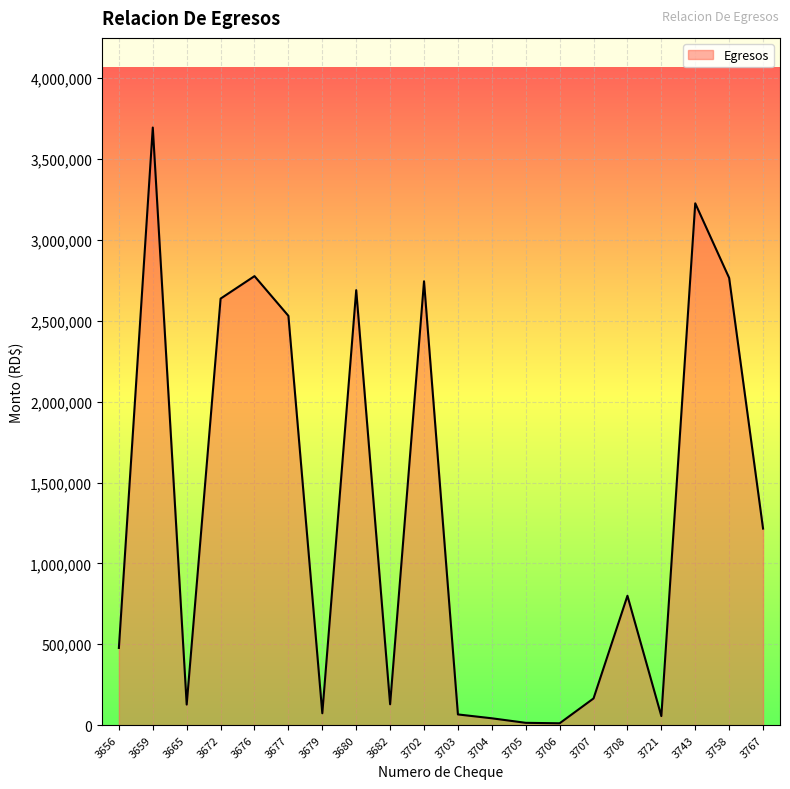

True or false: there are more than 0 points higher than both neighbors.

True